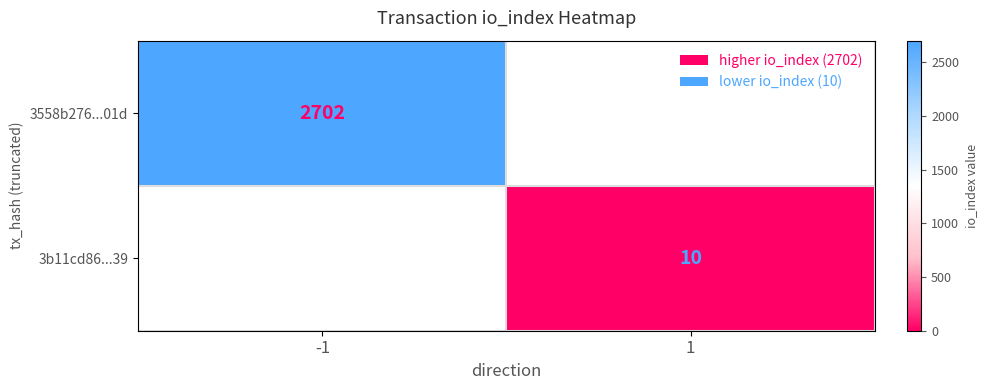

The 3558b276...01d series shows 2702 at -1. True or false?

True